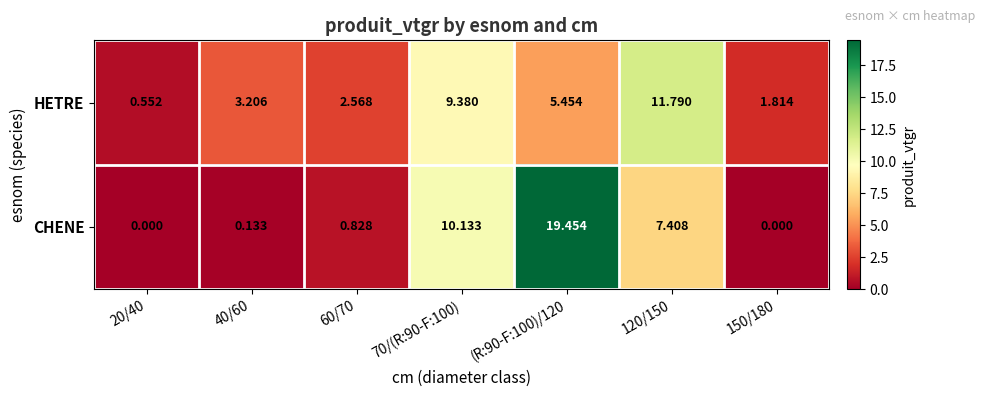

Between 40/60 and (R:90-F:100)/120, which series saw the biggest shift?

CHENE